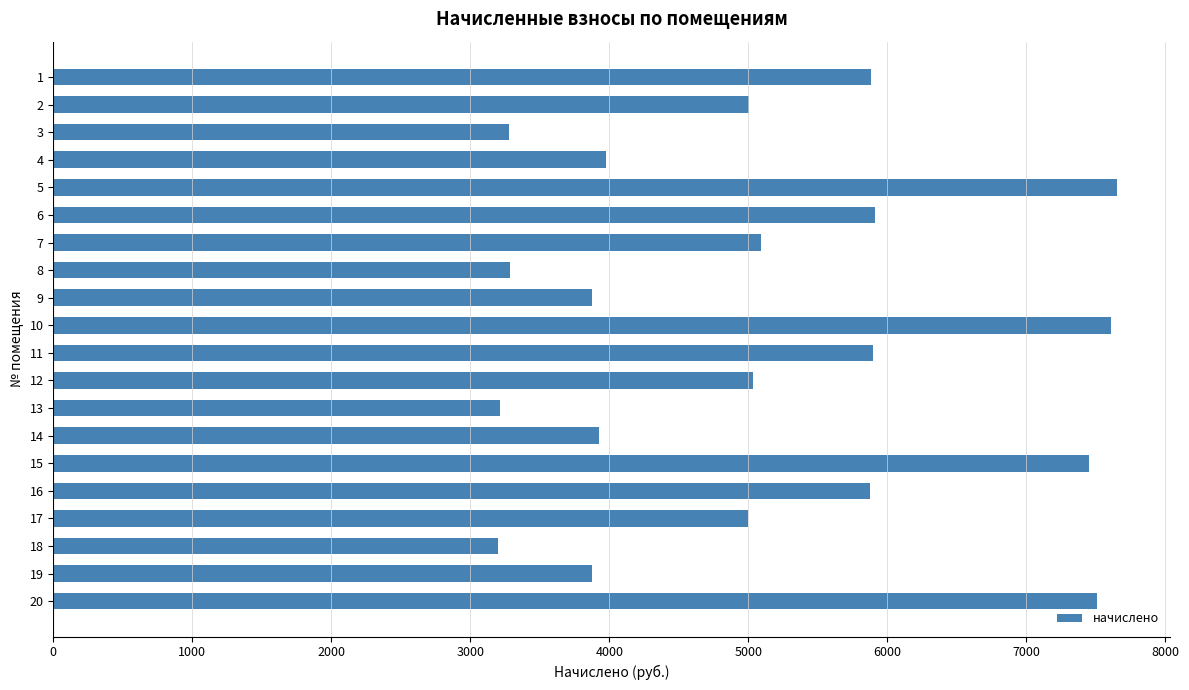

The chart shows a value of 2070.1 at 16. True or false?

False